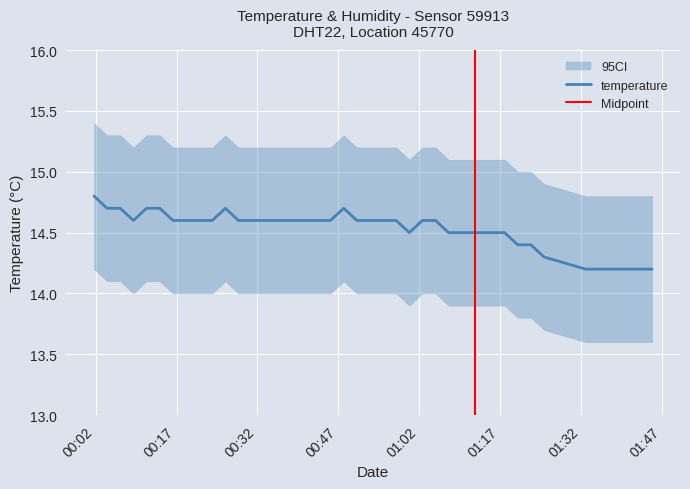

How many interior local peaks (higher than both neighbors) does the data have?

2